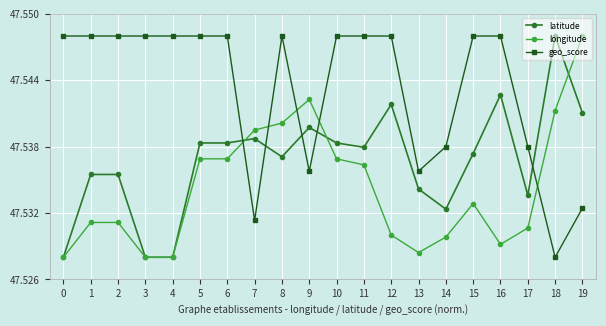

How many lines are shown in the chart?

3